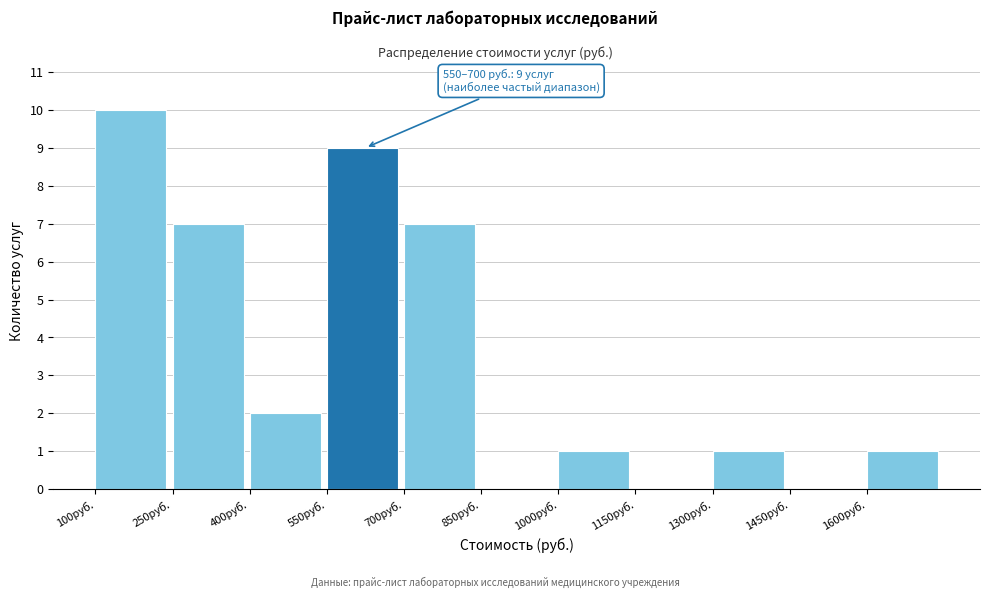

Over which range of the x-axis is the bar tallest?

100 to 250